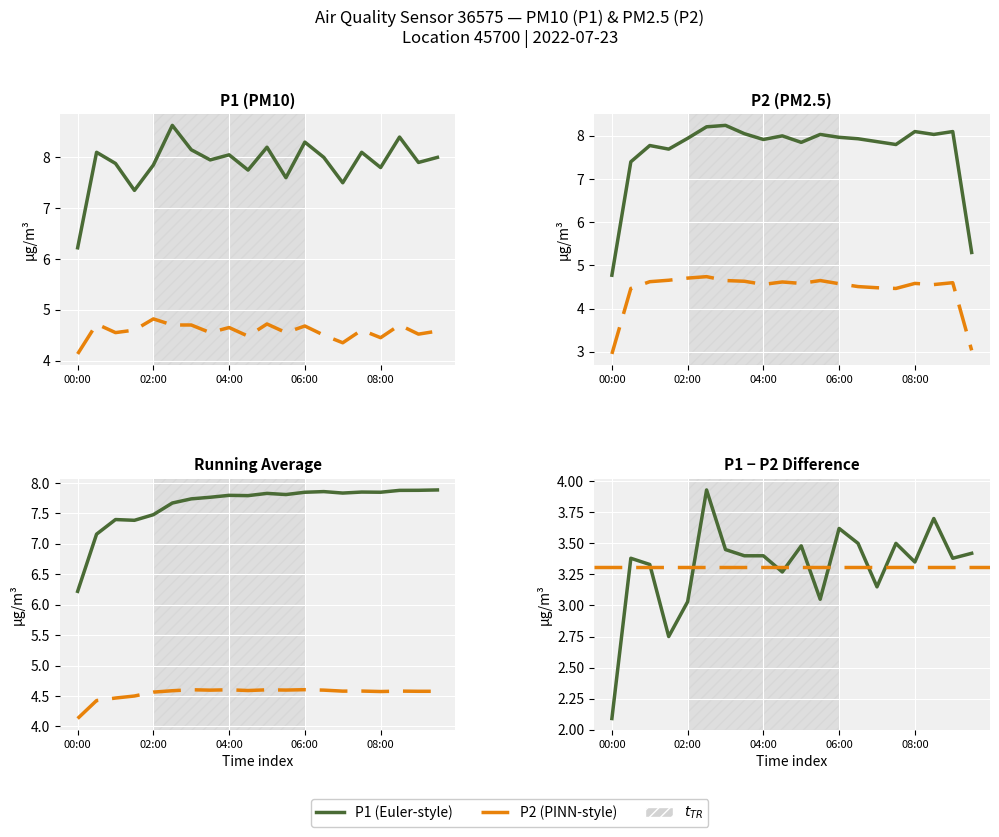

What is the sum of all P2 values?

91.5